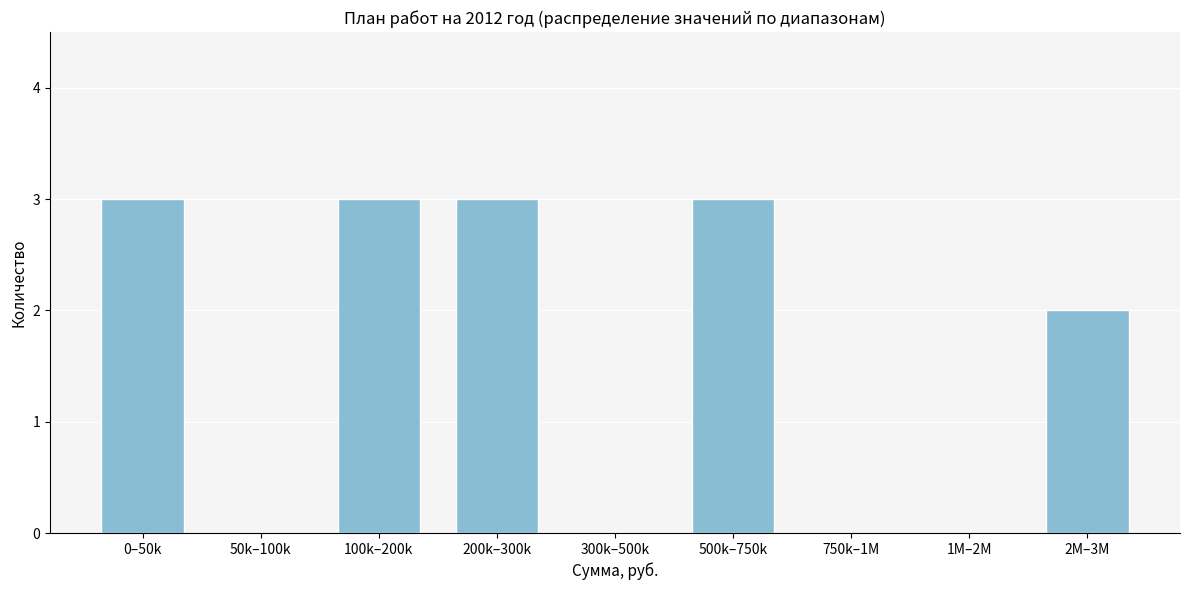

Reading left to right, what are all the values shown in this chart?

0–50k=3	50k–100k=0	100k–200k=3	200k–300k=3	300k–500k=0	500k–750k=3	750k–1M=0	1M–2M=0	2M–3M=2